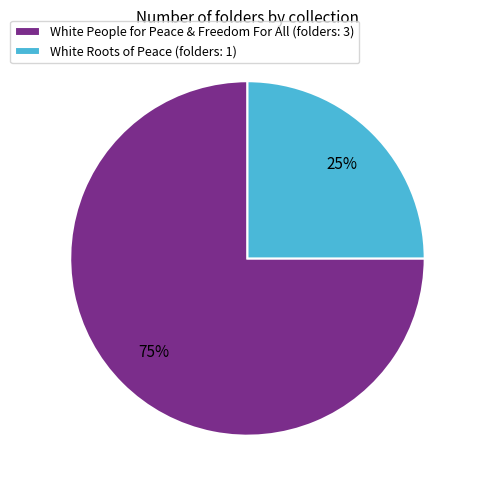

Approximately how many times larger is the value at White Roots of Peace compared to White People for Peace & Freedom For All?

0.3